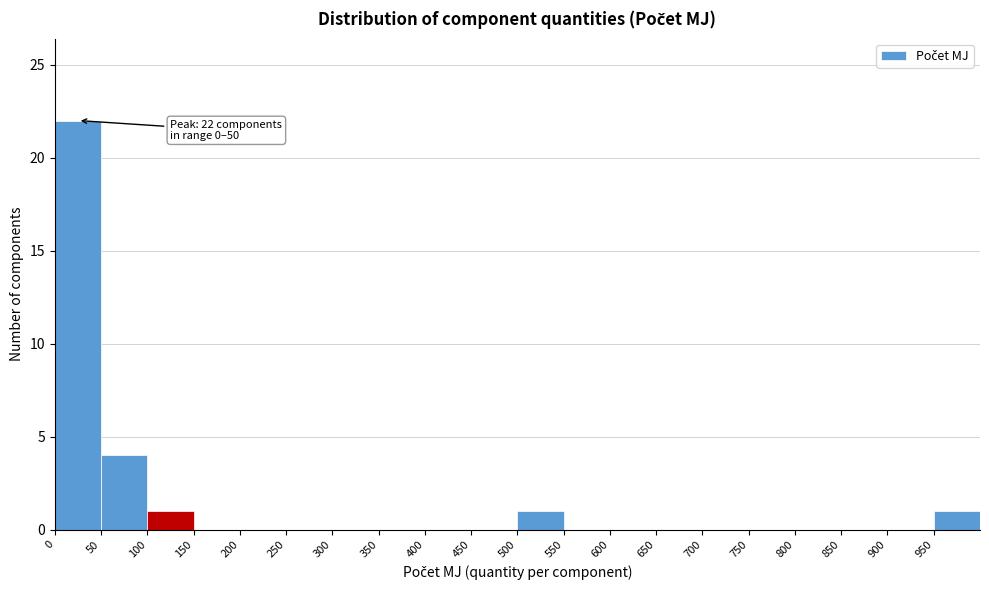

Which range on the x-axis has the tallest bar?

0 to 50